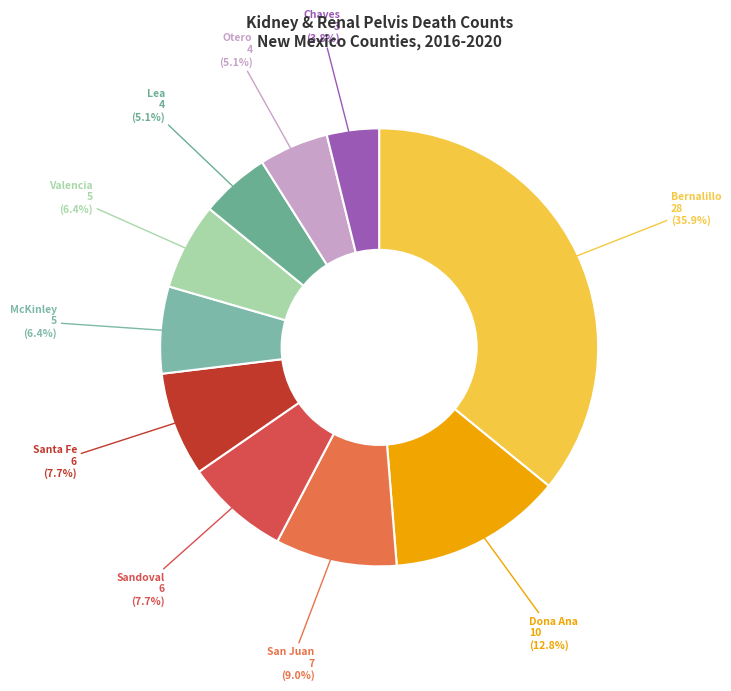

Between Chaves and Valencia, which is larger?

Valencia